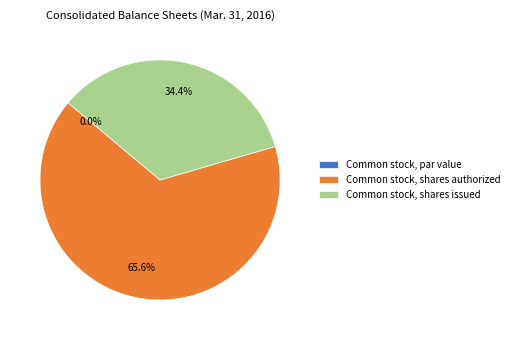

To the nearest percent, what is the difference between the Common stock, shares issued and Common stock, par value slice percentages?

34%